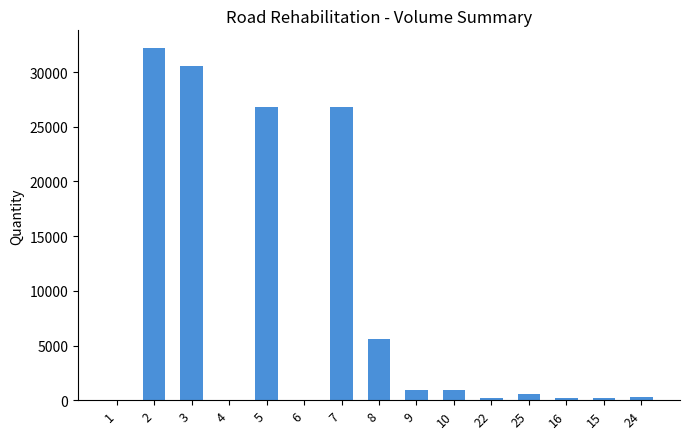

What is the sum of all values?

125422.0